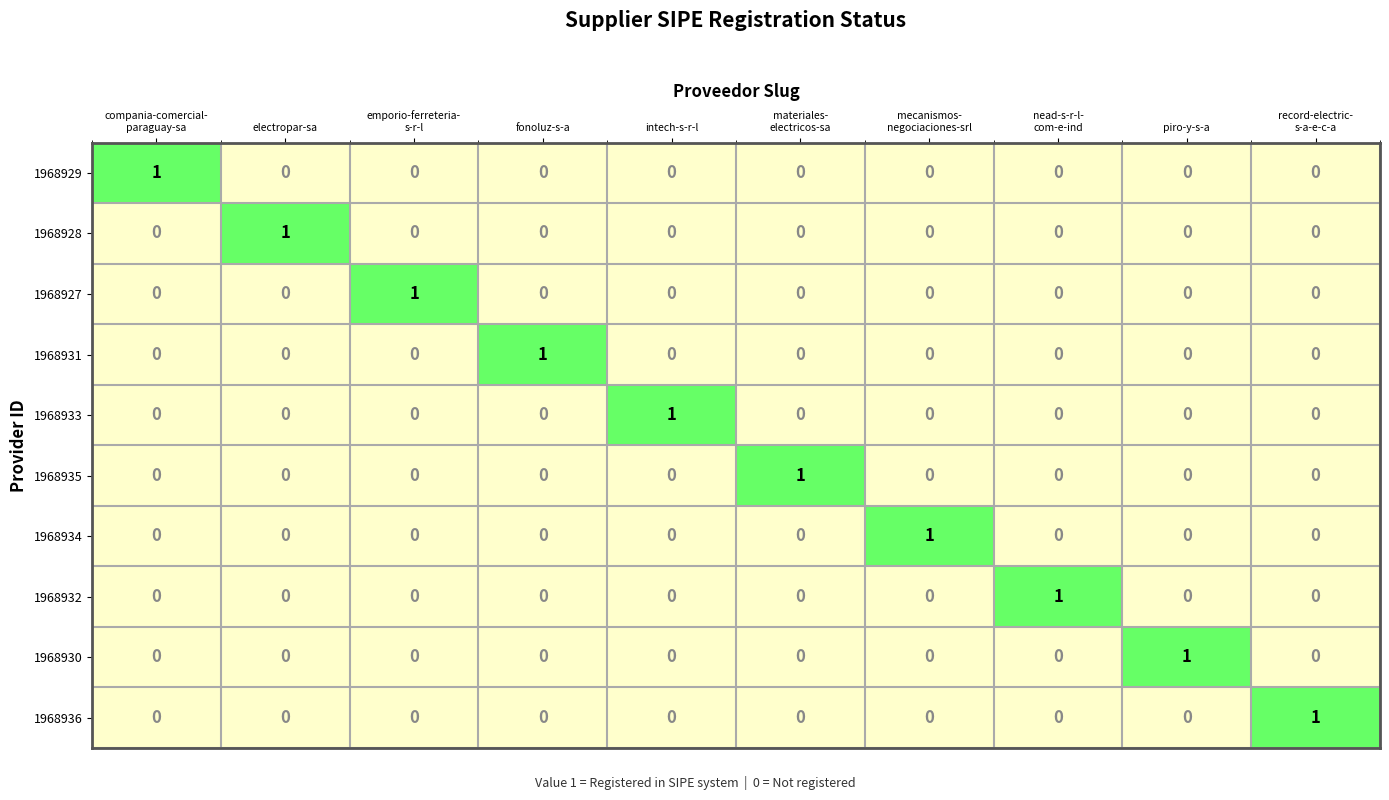

The value of 1968929 at intech-s-r-l is 0. True or false?

True